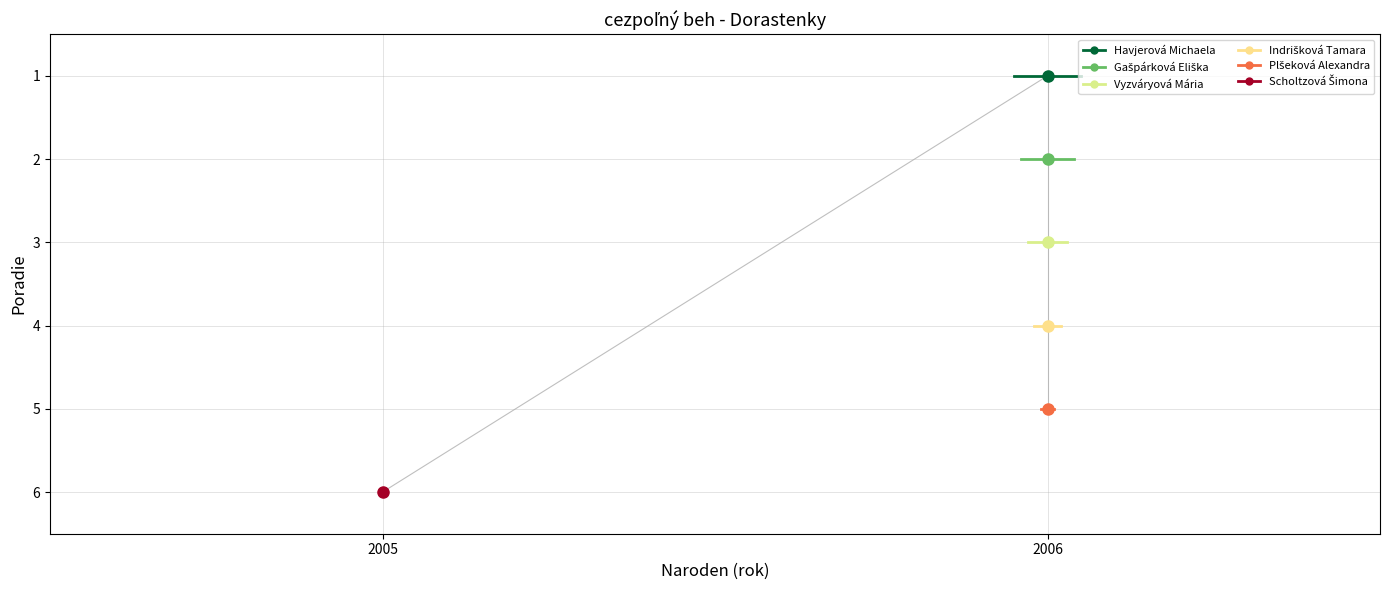

Between 2005 and 2006, which series saw the biggest shift?

Havjerová Michaela